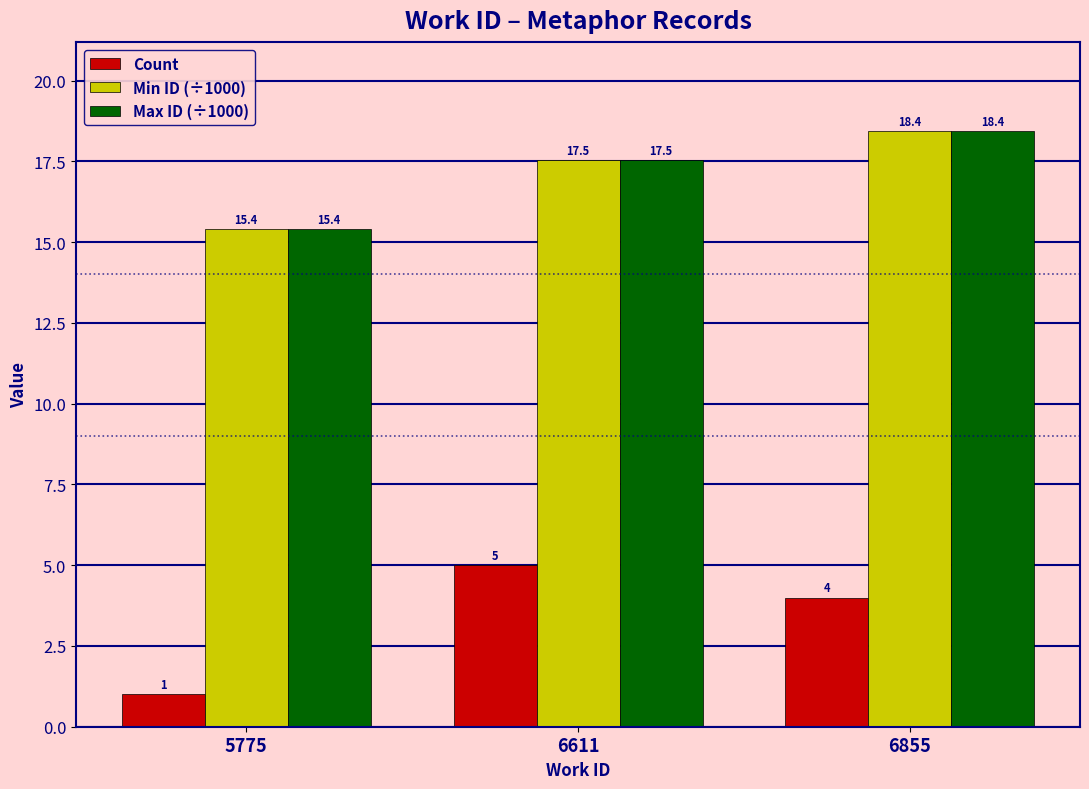

Reading right to left, list all the values displayed in this chart.

Count: 4.0	5.0	1.0
Min ID (÷1000): 18.4	17.5	15.4
Max ID (÷1000): 18.4	17.5	15.4